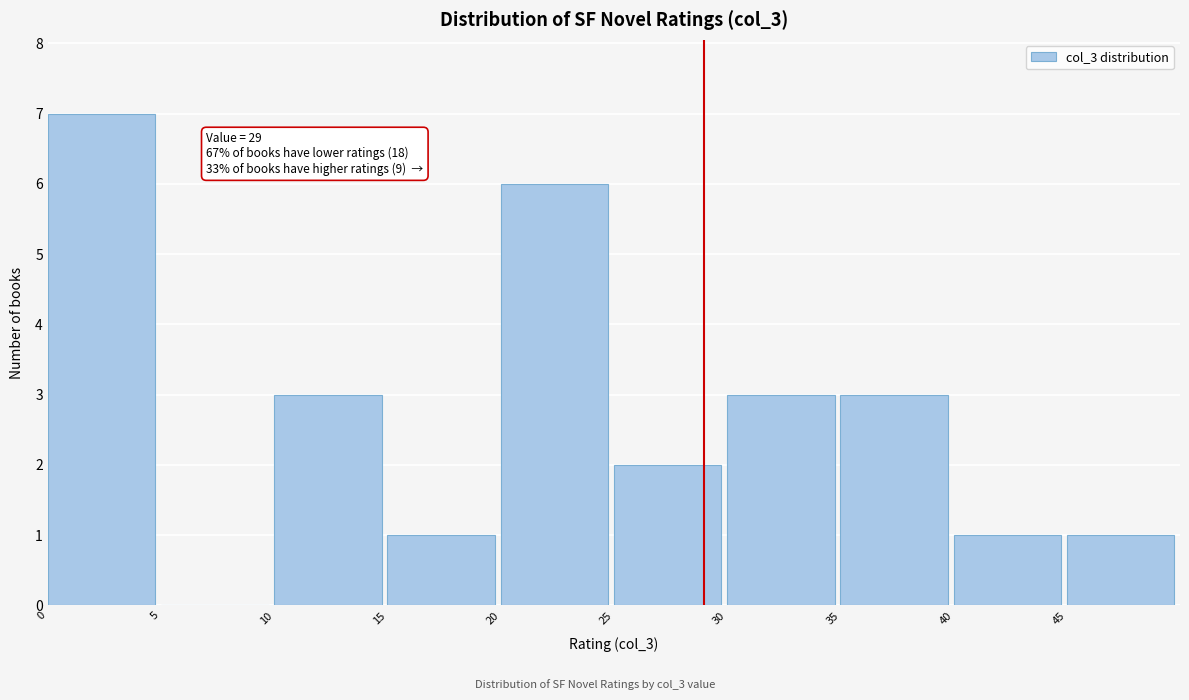

Over which range of the x-axis is the bar tallest?

0 to 5